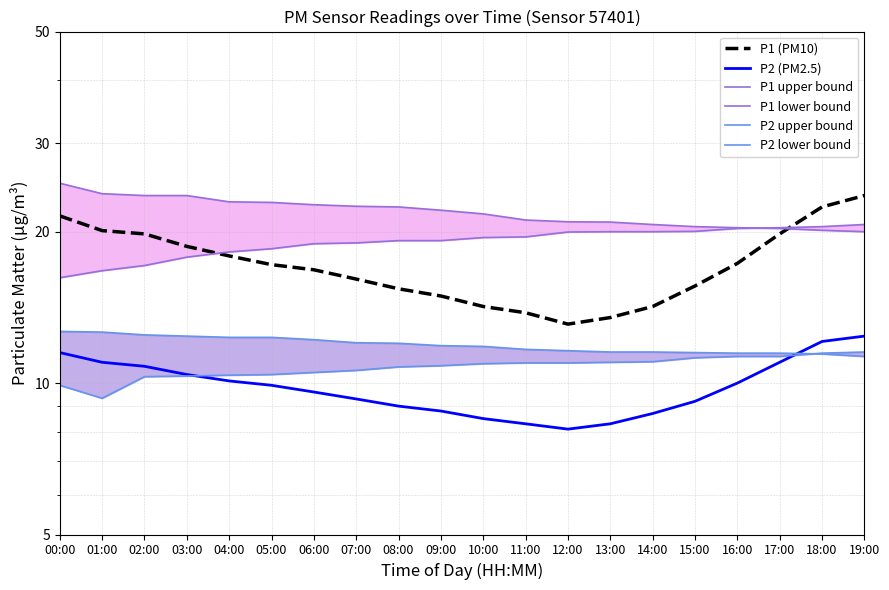

Reading left to right, list all the values displayed in this chart.

P1 (PM10): 21.5	20.1	19.8	18.7	17.9	17.2	16.8	16.1	15.4	14.9	14.2	13.8	13.1	13.5	14.2	15.6	17.3	19.8	22.4	23.6
P2 (PM2.5): 11.5	11.0	10.8	10.4	10.1	9.9	9.6	9.3	9.0	8.8	8.5	8.3	8.1	8.3	8.7	9.2	10.0	11.0	12.1	12.4
P1 upper bound: 25.0	23.8	23.6	23.6	22.9	22.9	22.6	22.5	22.4	22.1	21.7	21.1	20.9	20.9	20.7	20.5	20.4	20.3	20.1	20.0
P1 lower bound: 16.2	16.7	17.1	17.8	18.2	18.5	18.9	19.0	19.2	19.2	19.5	19.5	20.0	20.0	20.0	20.0	20.3	20.4	20.5	20.7
P2 upper bound: 12.7	12.6	12.5	12.4	12.3	12.3	12.2	12.0	12.0	11.9	11.8	11.7	11.6	11.5	11.5	11.5	11.5	11.5	11.4	11.3
P2 lower bound: 9.9	9.3	10.3	10.3	10.4	10.4	10.5	10.6	10.8	10.8	10.9	11.0	11.0	11.0	11.0	11.2	11.3	11.3	11.5	11.5